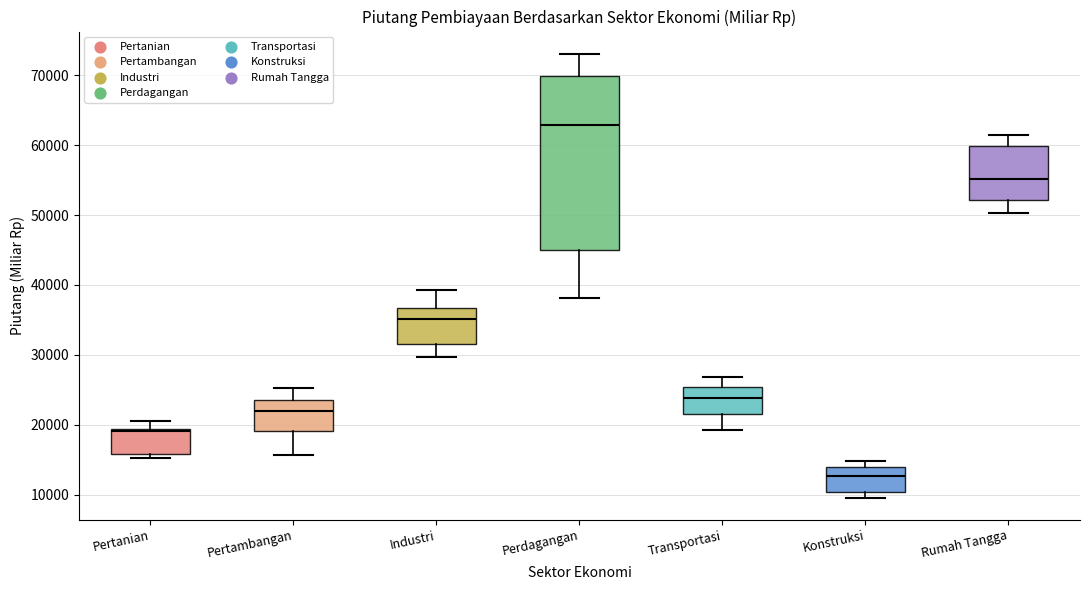

Comparing the boxes themselves (not the whiskers), which one is the tallest?

Perdagangan